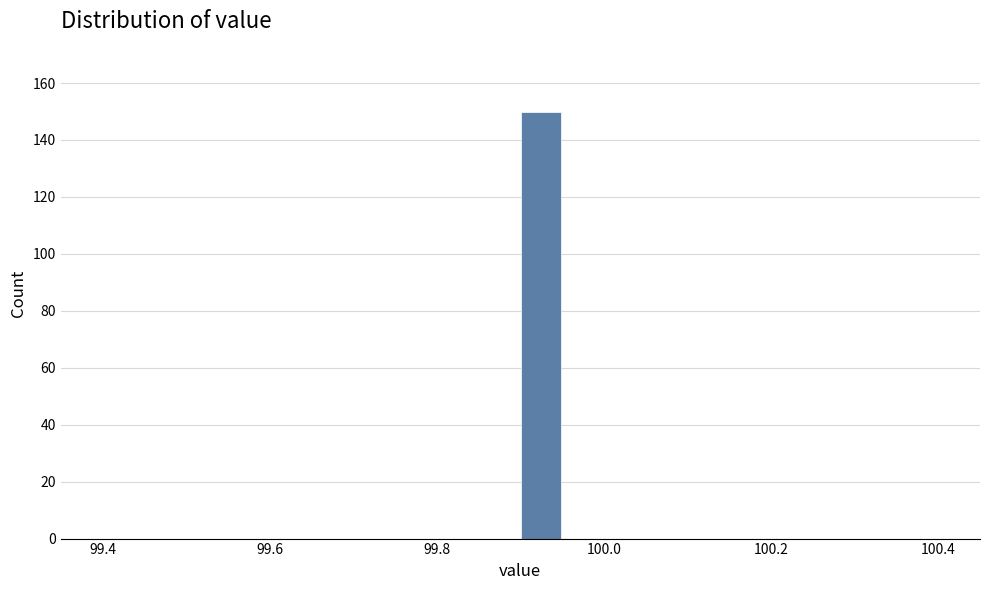

Around what value on the x-axis is the tallest bar? Give the approximate position of its centre, as read against the axis.

99.92